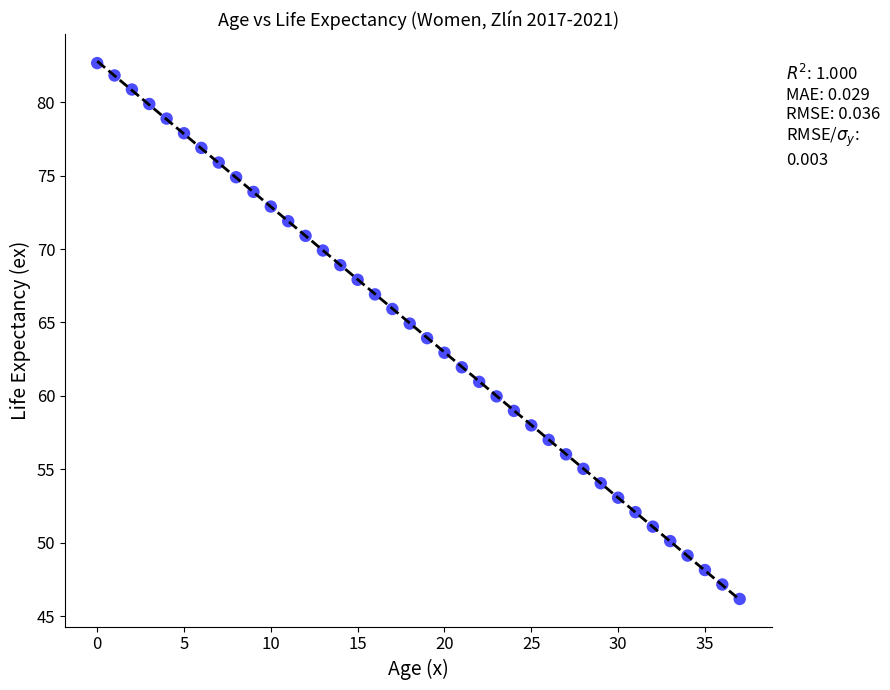

What is the range of Y values (max minus min)?

36.5